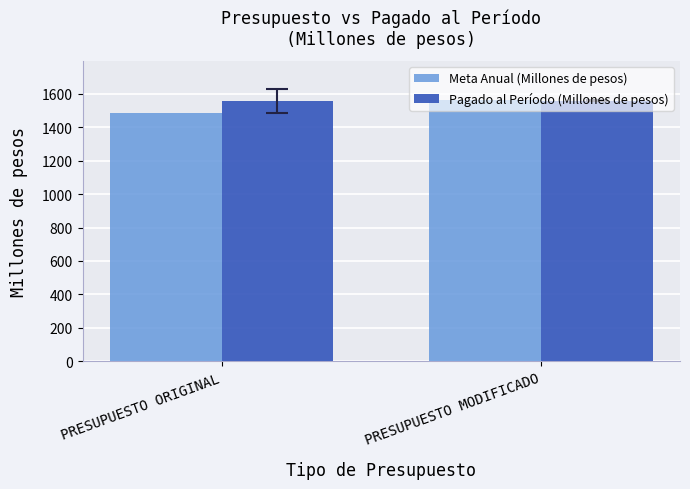

What is the average value of the Pagado al Período (Millones de pesos) series?

1559.3